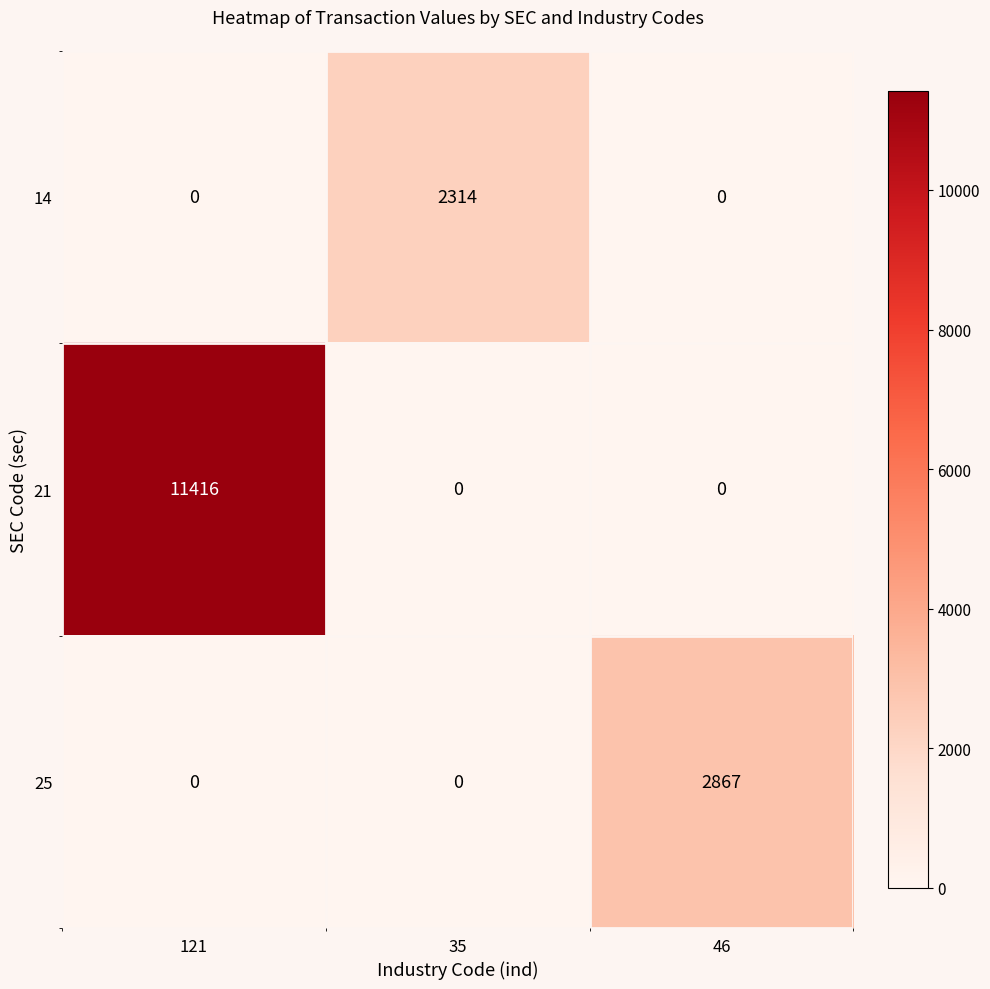

The 25 series shows 1917 at 35. True or false?

False